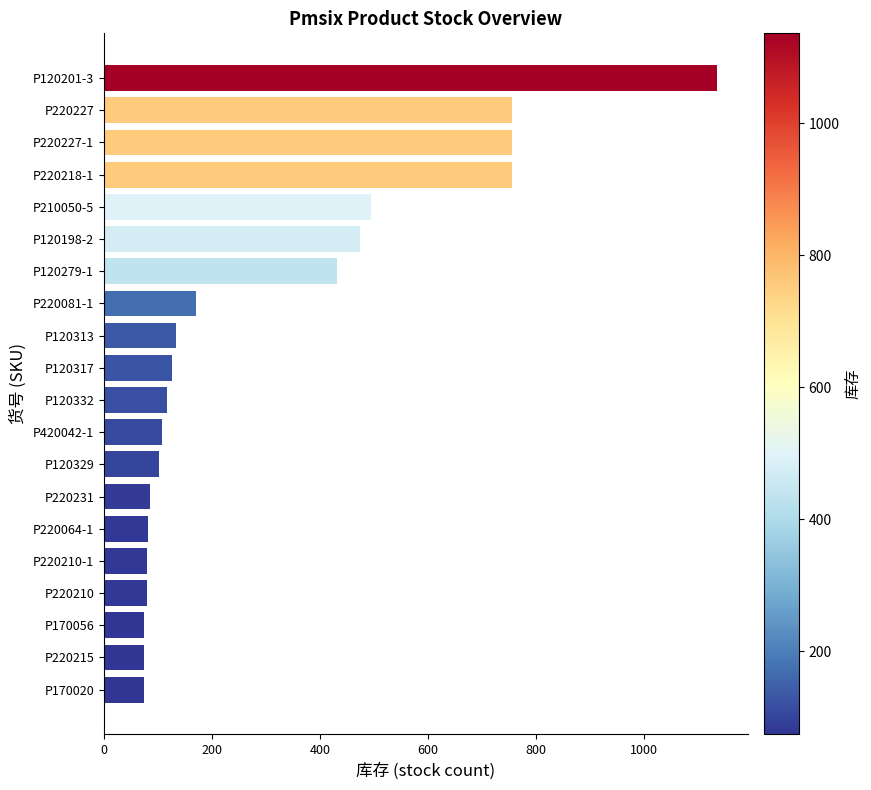

What is the value of the 19th bar from the top?

74